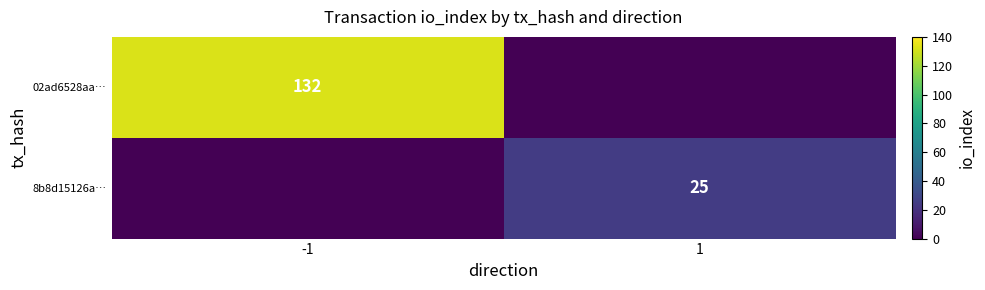

The 02ad6528aa… series shows 175 at -1. True or false?

False